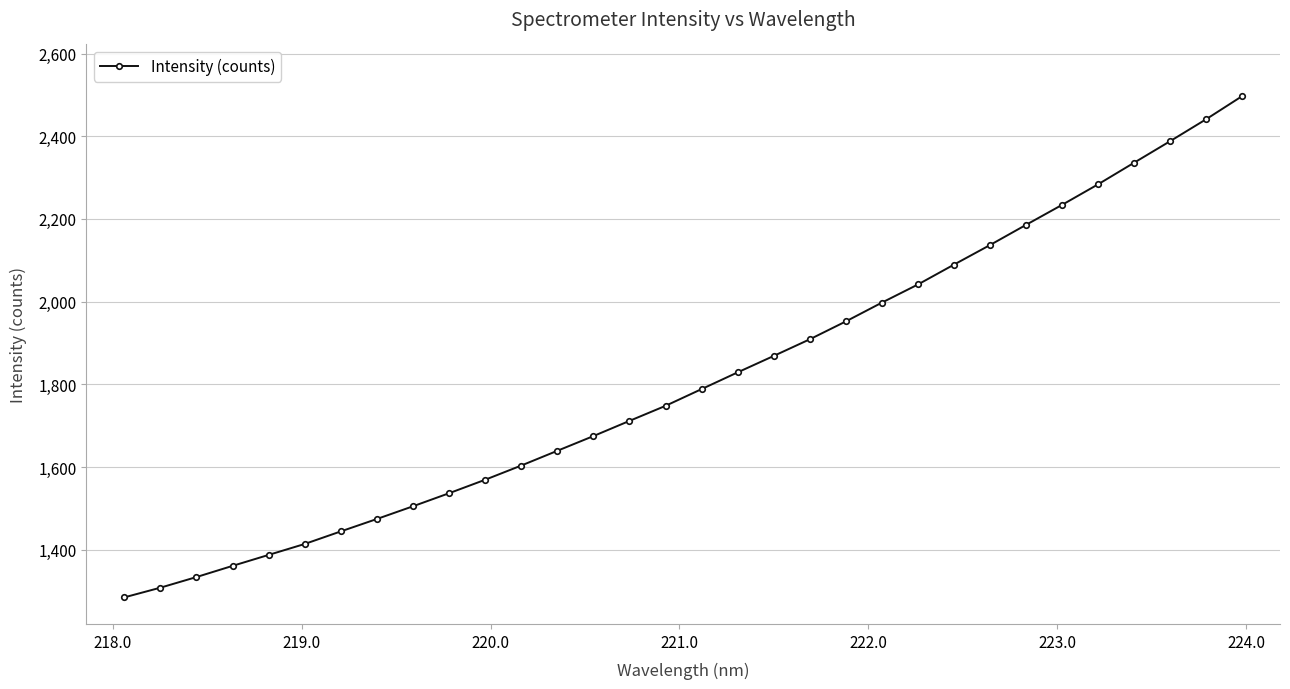

True or false: there are more than 2 points higher than both neighbors.

False